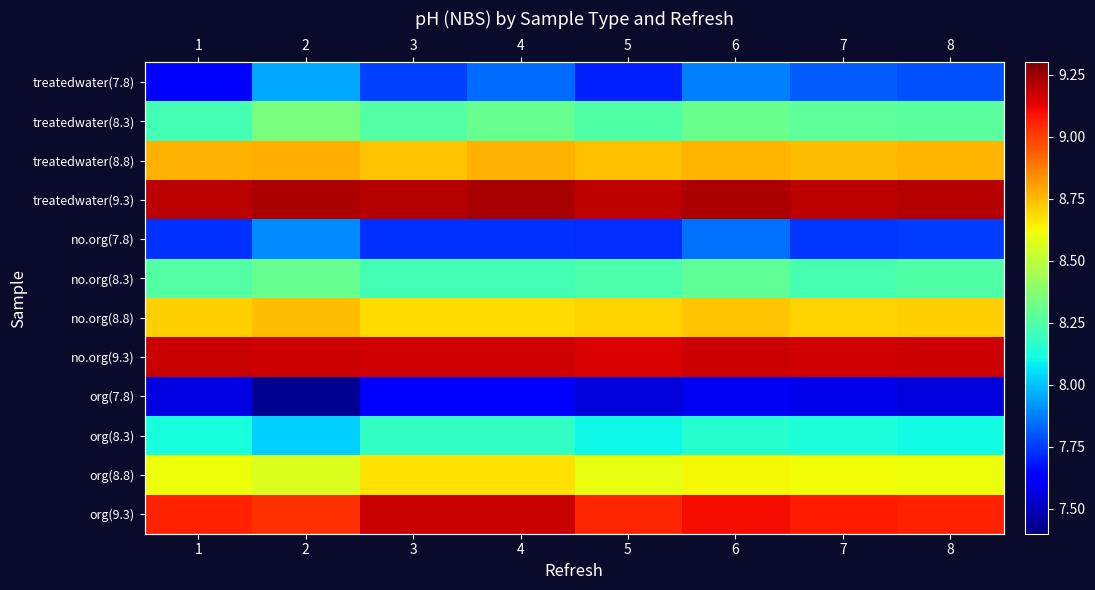

What is the approximate value of treatedwater(8.8) at 2?

8.8